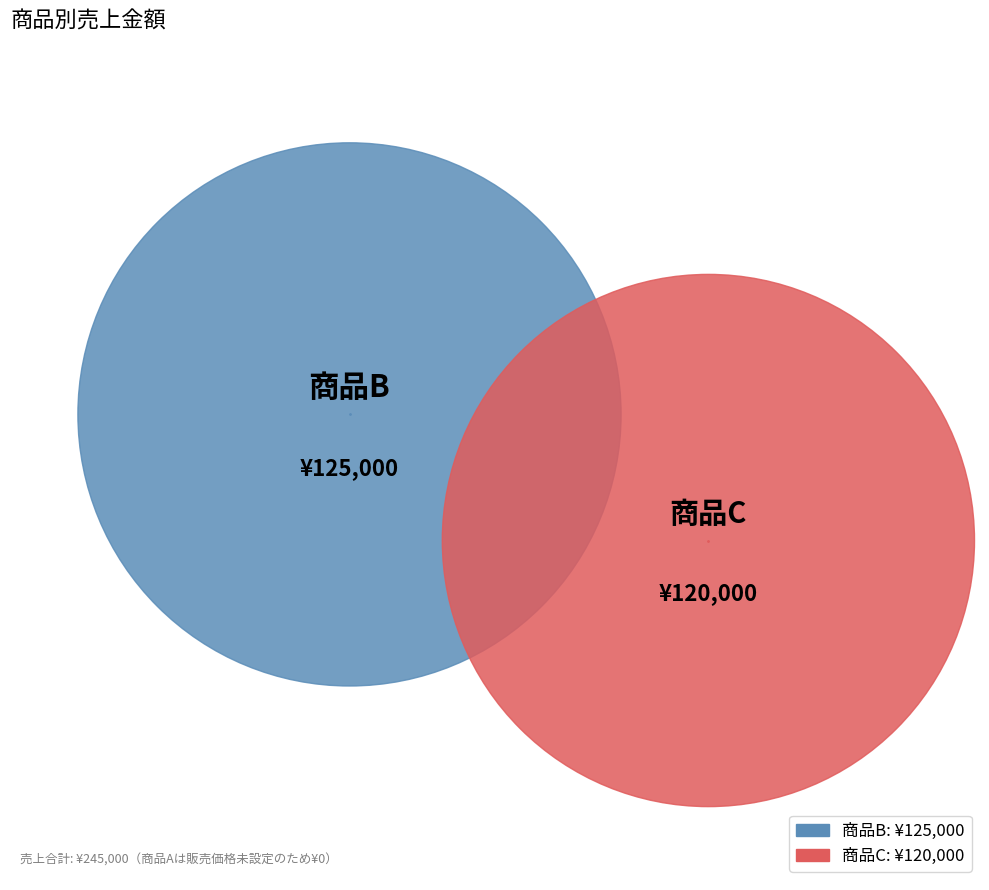

Is it true that 商品C is 49% of the pie?

True